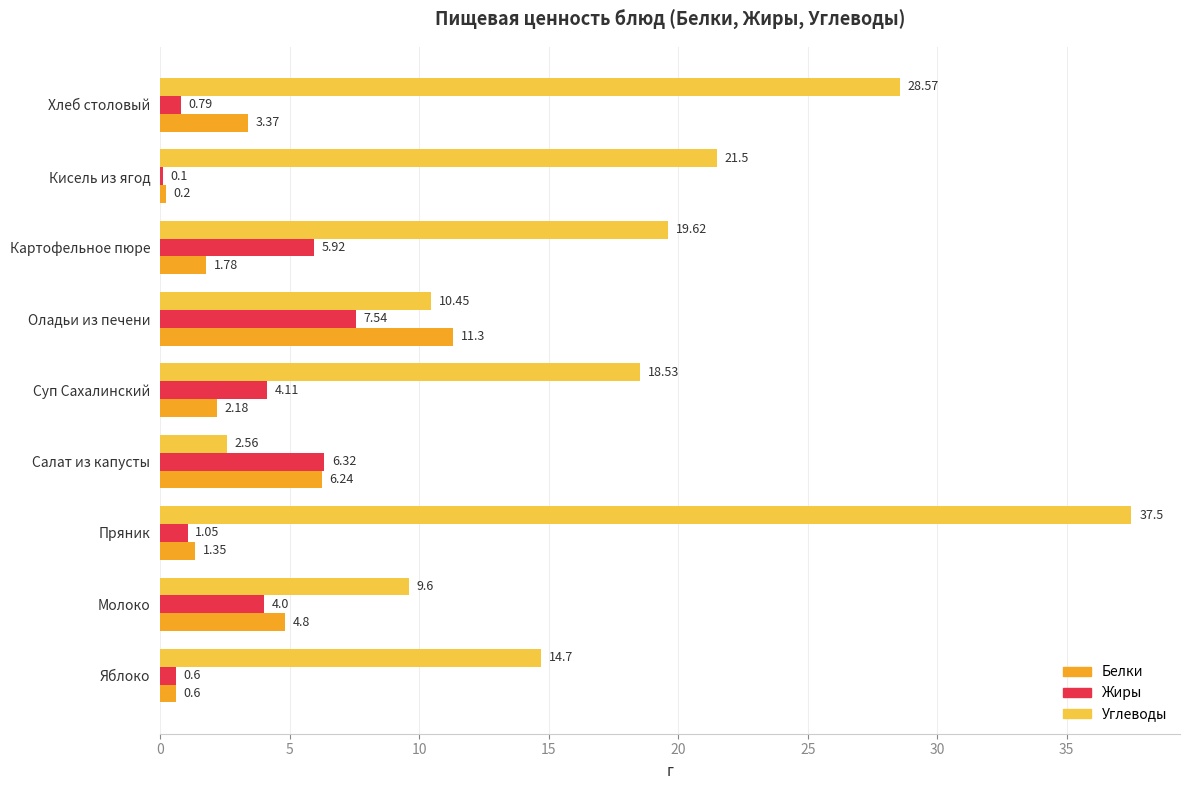

Which category has the highest value in the Жиры series?

Оладьи из печени